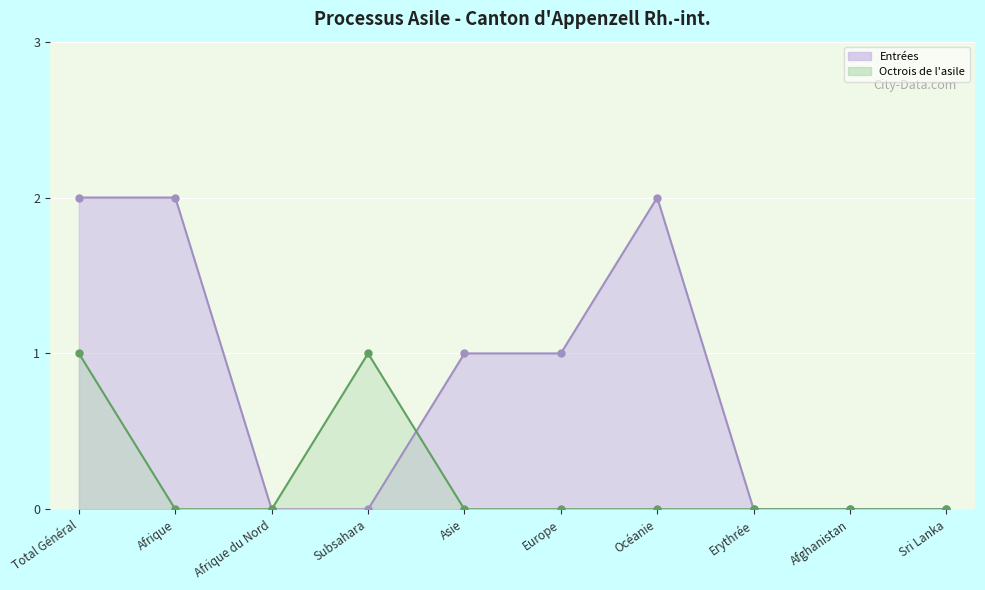

What is the difference between the second highest and second lowest values in the Entrées series?

2